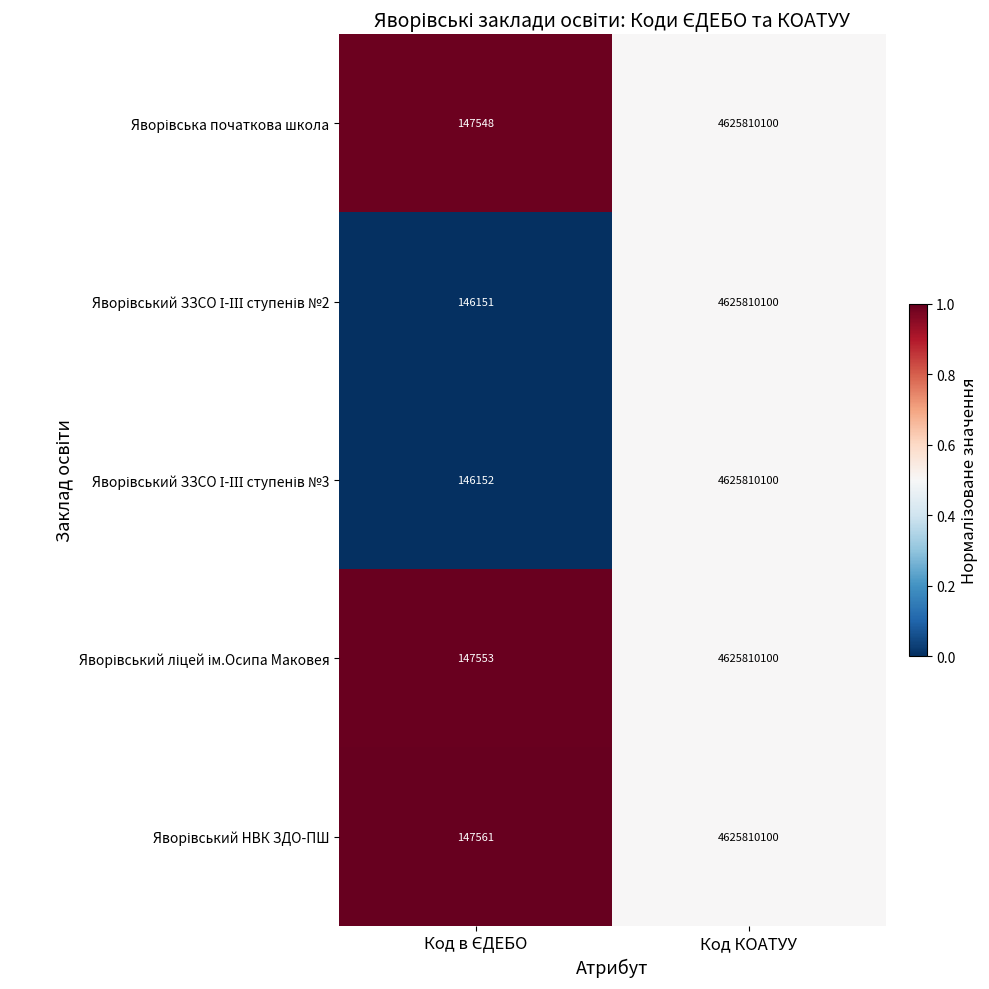

What is the total value across all series at Код КОАТУУ?

23129050500